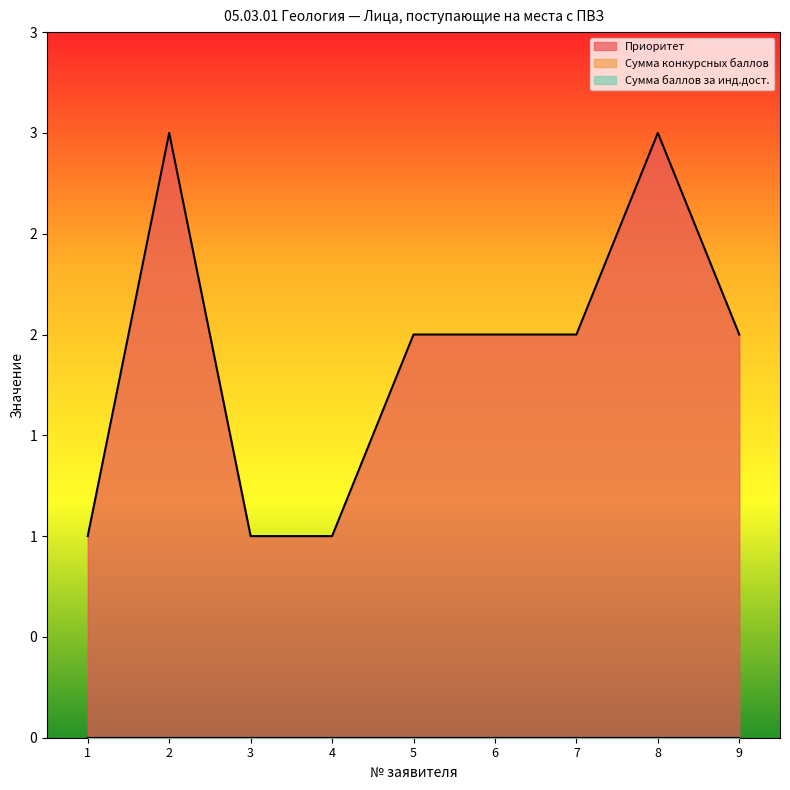

The value of Приоритет at 2 is 1. True or false?

False